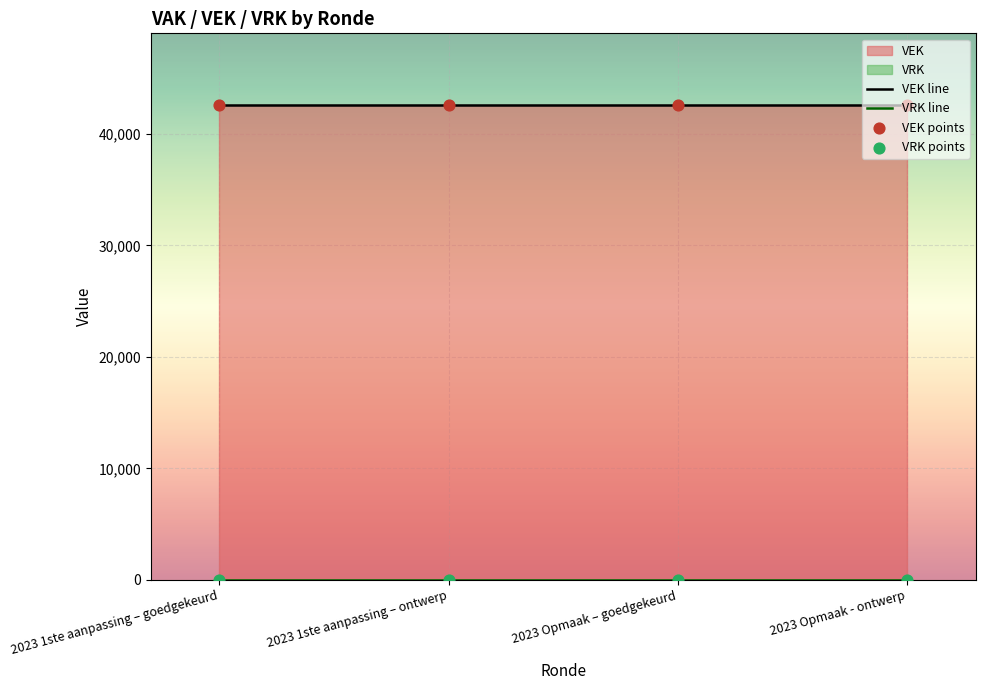

Which series has the largest total across all categories?

VEK line